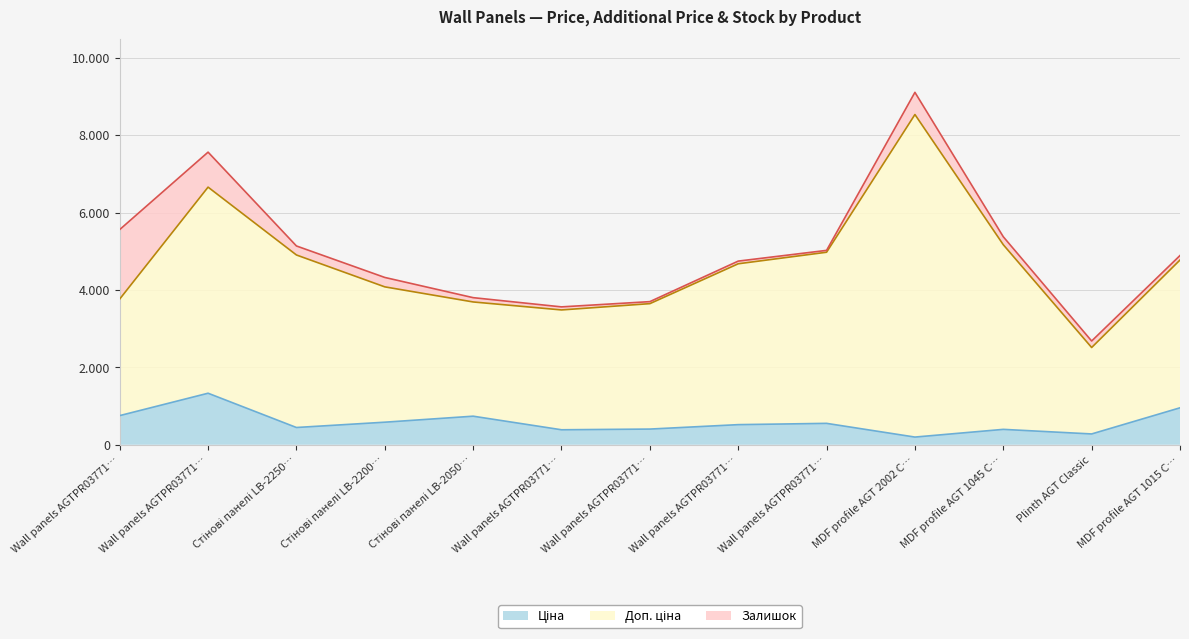

Does the chart display data point markers on the line(s)?

No